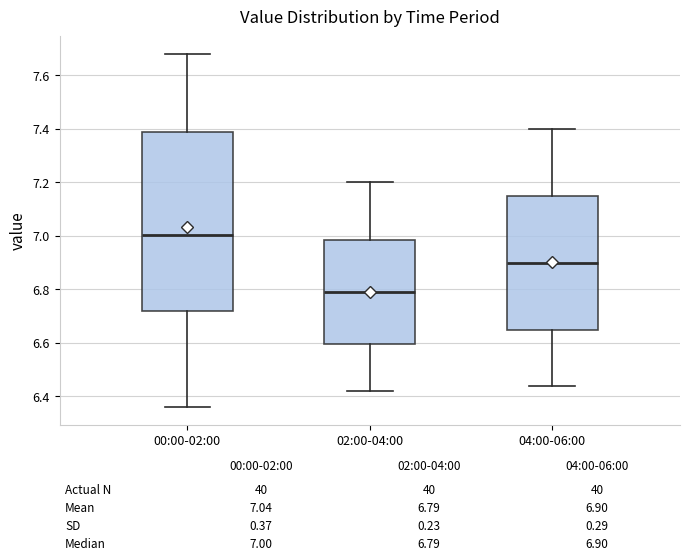

Reading left to right, transcribe this box plot: for each box, give where its median line is, the range the box spans, and where its two whiskers end, as read against the y-axis. The values are not printed on the chart, so give them approximately, as read against the axis.

00:00-02:00: median 7.00, box 6.72 to 7.38, whiskers 6.36 to 7.68
02:00-04:00: median 6.80, box 6.60 to 6.98, whiskers 6.42 to 7.20
04:00-06:00: median 6.90, box 6.66 to 7.16, whiskers 6.44 to 7.40